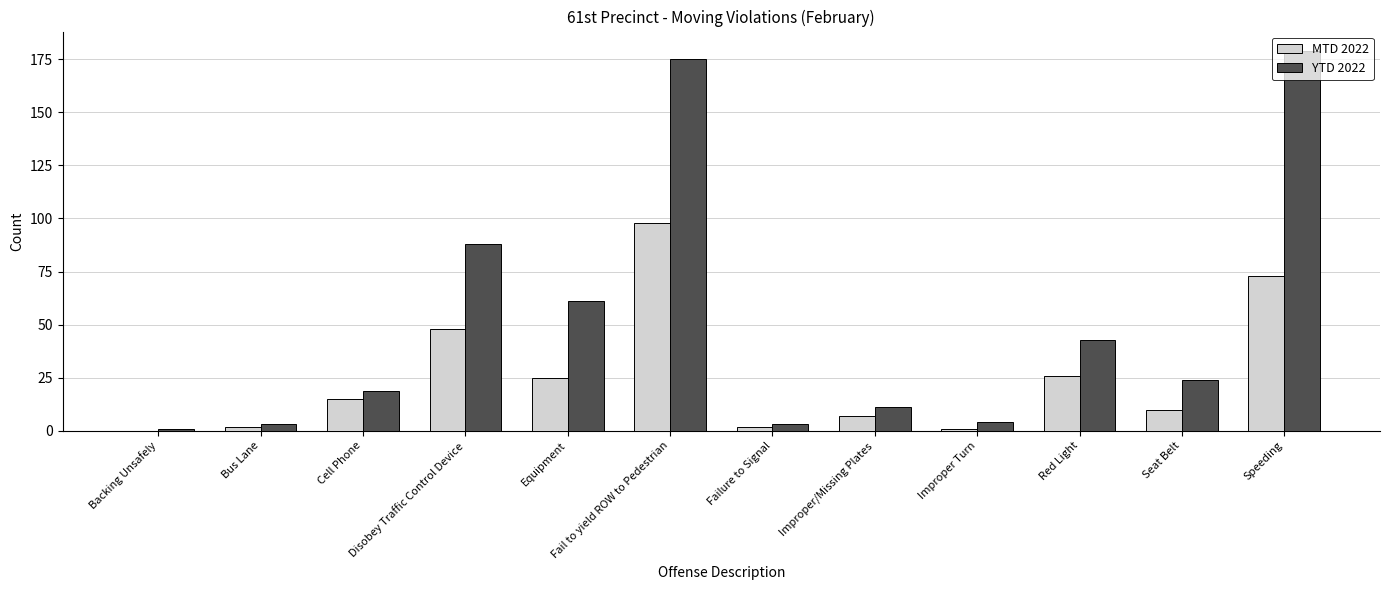

Reading right to left, transcribe all the data shown in this chart.

MTD 2022: Speeding=73	Seat Belt=10	Red Light=26	Improper Turn=1	Improper/Missing Plates=7	Failure to Signal=2	Fail to yield ROW to Pedestrian=98	Equipment=25	Disobey Traffic Control Device=48	Cell Phone=15	Bus Lane=2	Backing Unsafely=0
YTD 2022: Speeding=179	Seat Belt=24	Red Light=43	Improper Turn=4	Improper/Missing Plates=11	Failure to Signal=3	Fail to yield ROW to Pedestrian=175	Equipment=61	Disobey Traffic Control Device=88	Cell Phone=19	Bus Lane=3	Backing Unsafely=1